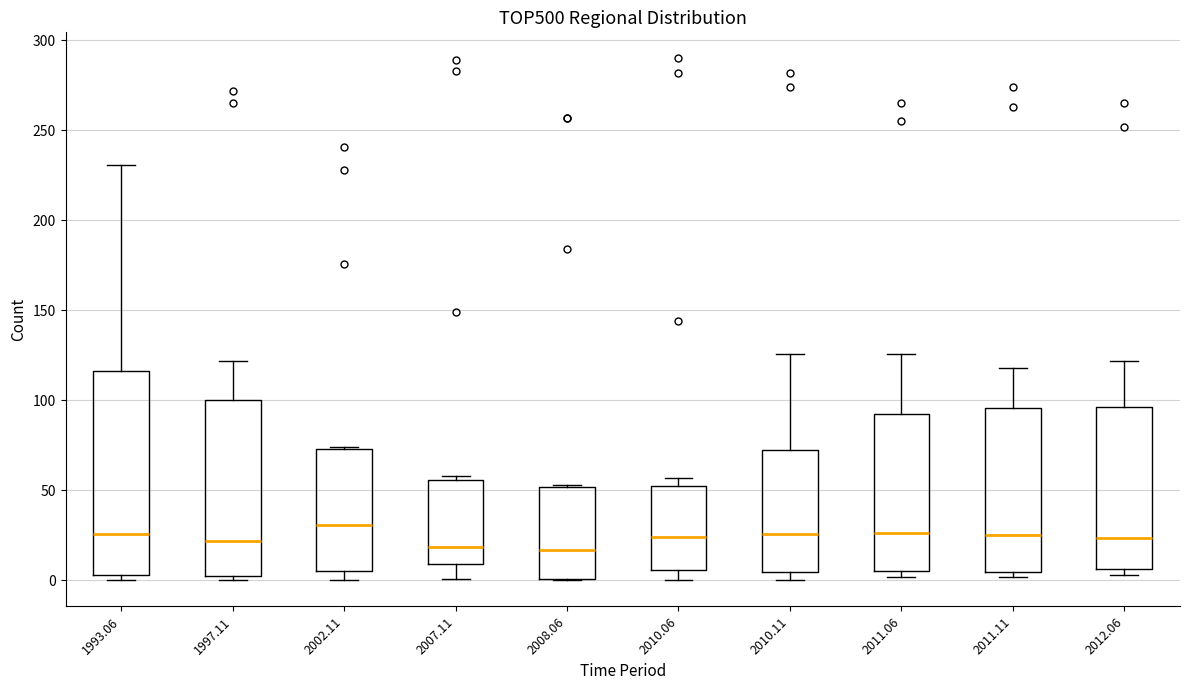

Reading left to right, transcribe this box plot: for each box, give where its median line is, the range the box spans, and where its two whiskers end, as read against the y-axis. The values are not printed on the chart, so give them approximately, as read against the axis.

1993.06: median 25, box 5 to 115, whiskers 0 to 230
1997.11: median 20, box 0 to 100, whiskers 0 (just below the box's lower edge) to 120
2002.11: median 30, box 5 to 75, whiskers 0 to 75
2007.11: median 20, box 10 to 55, whiskers 0 to 60
2008.06: median 15, box 0 to 50, whiskers 0 to 55
2010.06: median 25, box 5 to 50, whiskers 0 to 55
2010.11: median 25, box 5 to 75, whiskers 0 to 125
2011.06: median 25, box 5 to 95, whiskers 0 to 125
2011.11: median 25, box 5 to 95, whiskers 0 to 120
2012.06: median 25, box 5 to 95, whiskers 5 (just below the box's lower edge) to 120